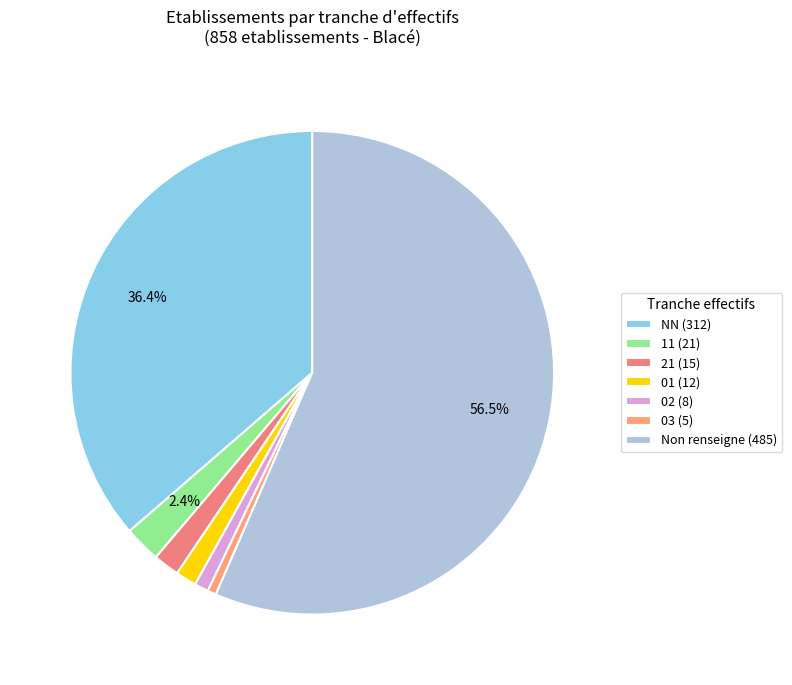

To the nearest percent, what is the difference between the largest and smallest slice percentages?

56%